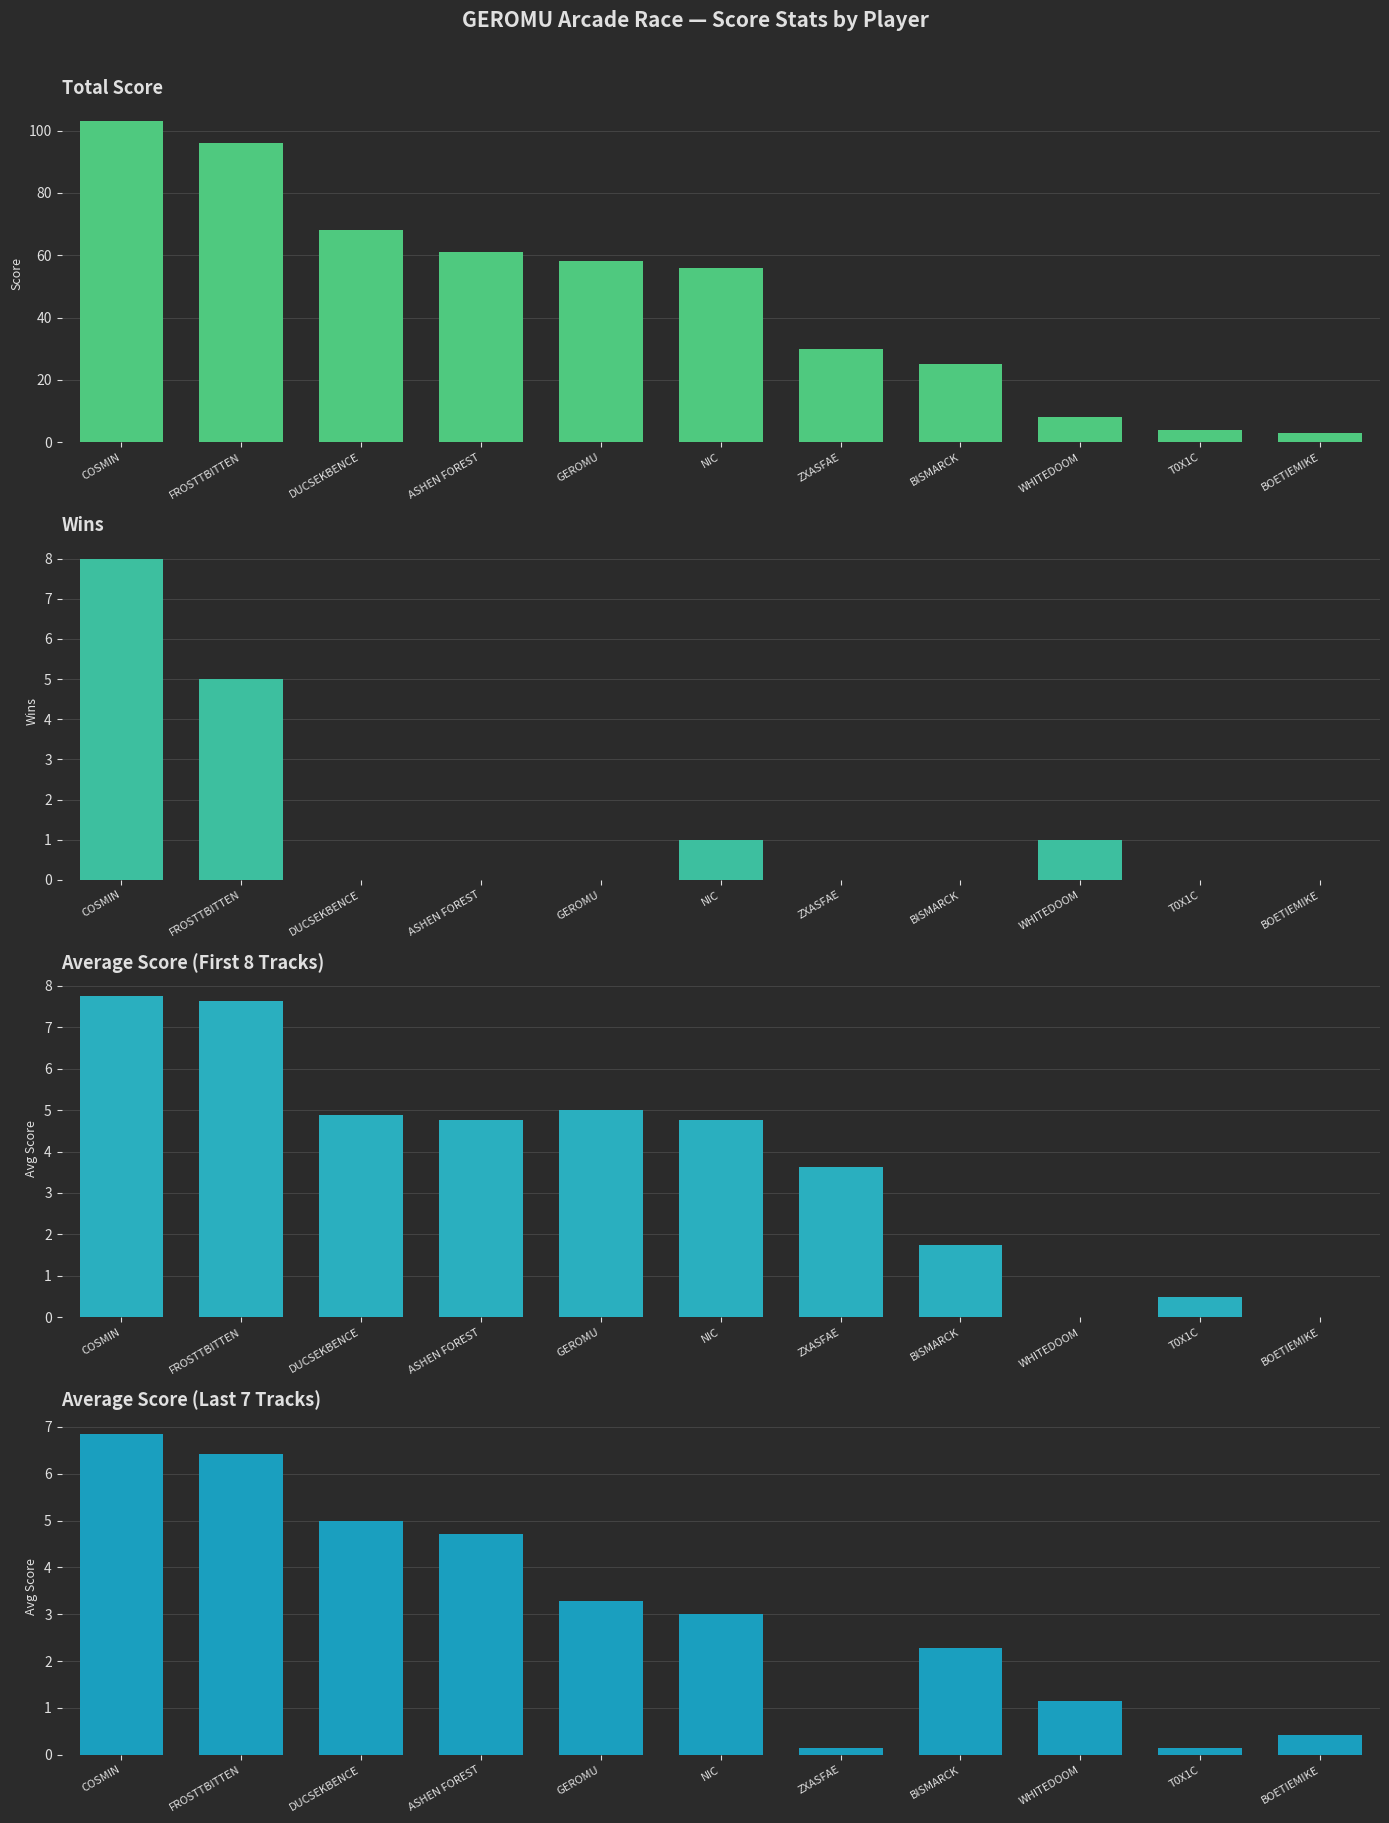

Is it true that Avg Score (First 8 Tracks) equals 3.1 at BISMARCK?

False